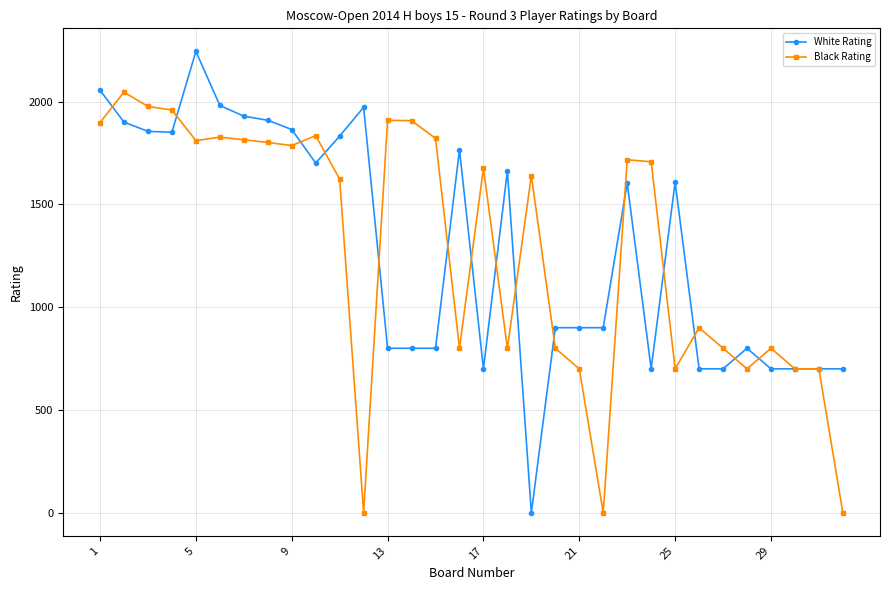

At how many categories does at least one series exceed 642?

32